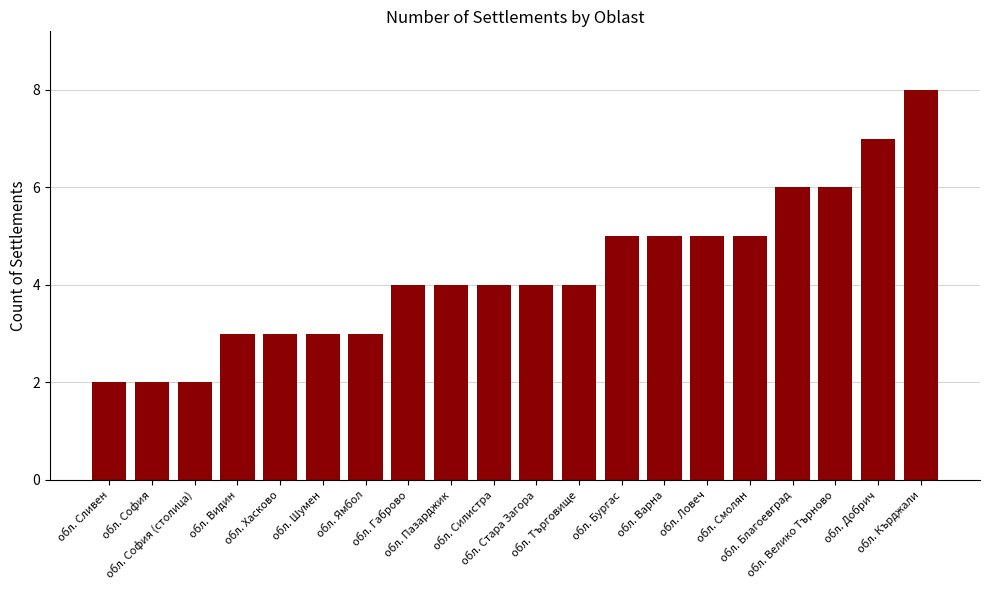

What is the greatest value displayed?

8